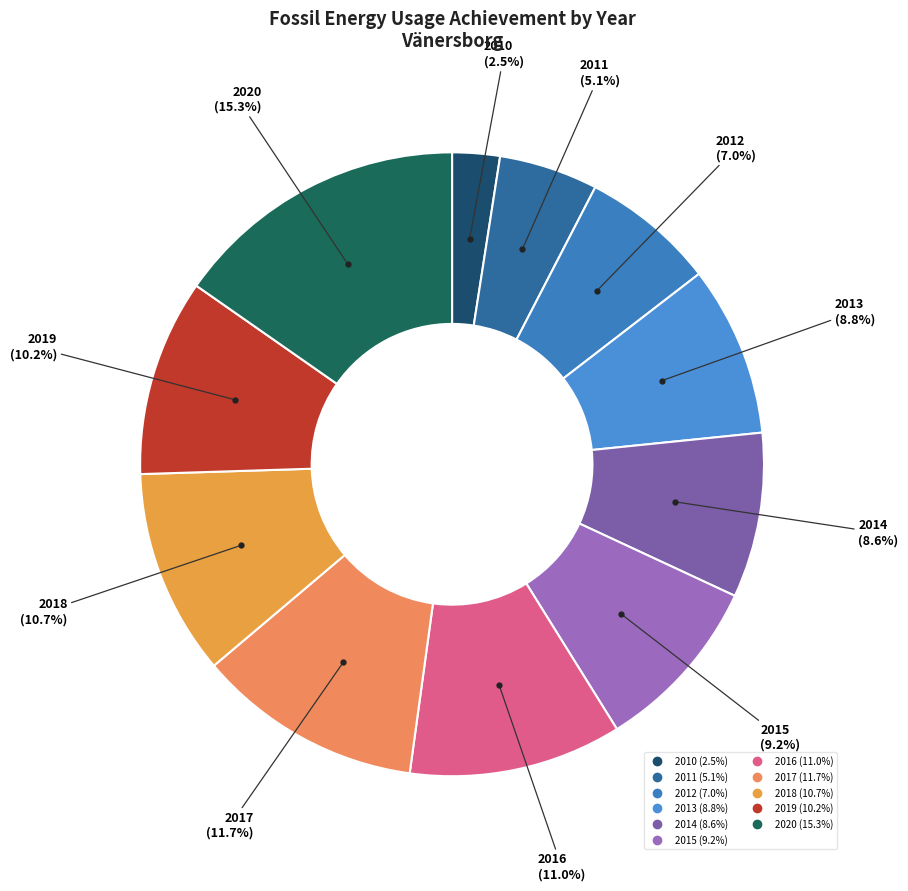

Do 2015 and 2017 together represent more than half of the pie?

No